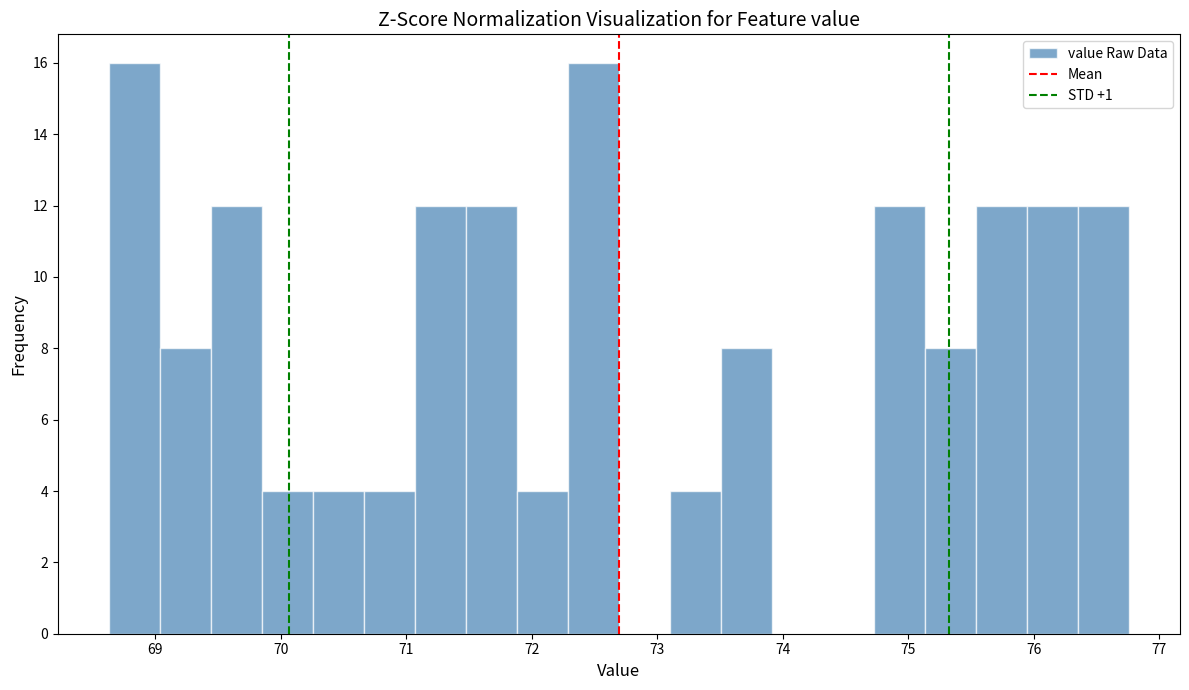

How tall is the bar that spans 71.5 to 71.9 on the x-axis? Neither the bar edges nor the heights are printed on the chart, so give them approximately, as read against the axes.

12